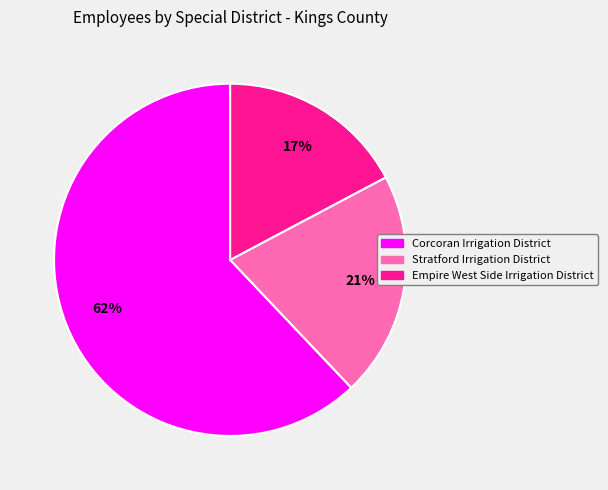

Is it true that Empire West Side Irrigation District is 24% of the pie?

False